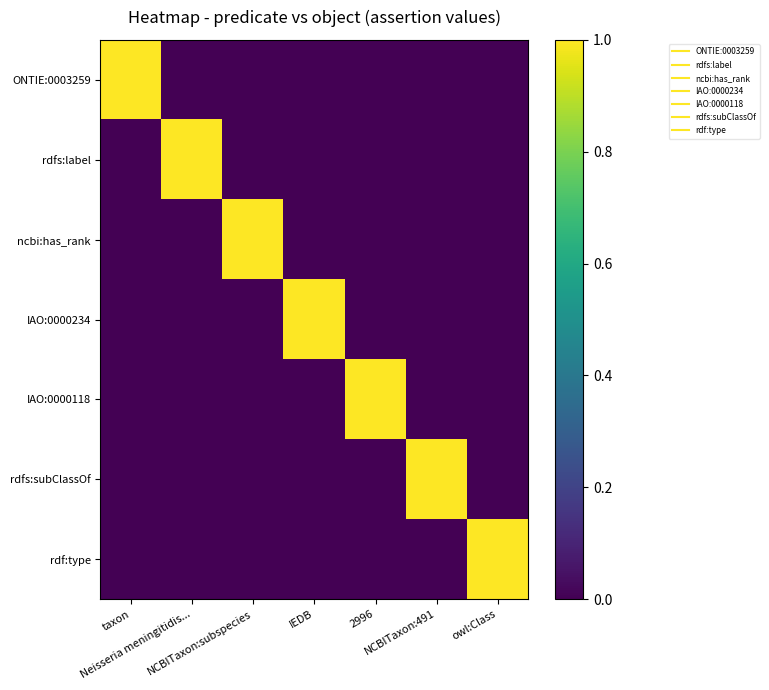

At taxon, list the series in order from smallest to largest.

rdfs:label, ncbi:has_rank, IAO:0000234, IAO:0000118, rdfs:subClassOf, rdf:type, ONTIE:0003259